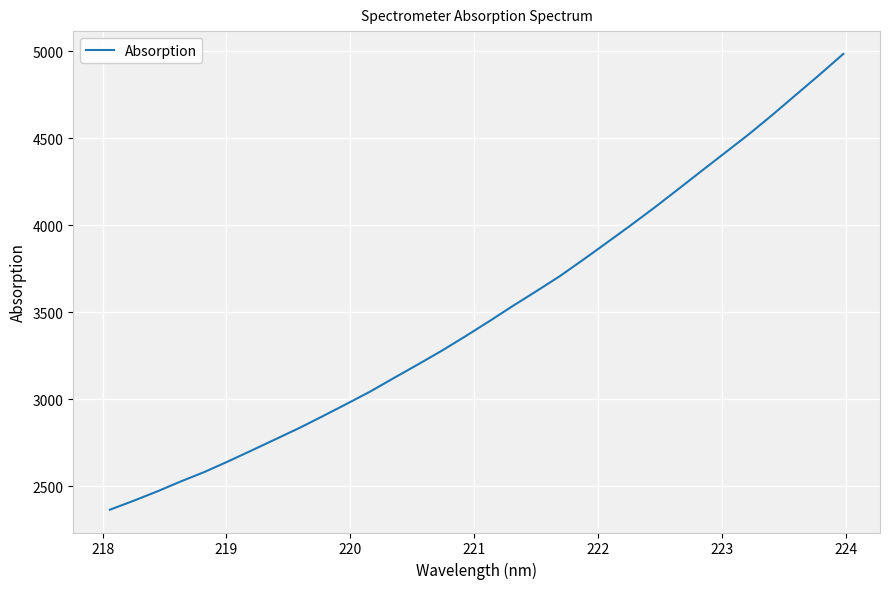

What is the difference between the maximum and minimum values?

2620.5